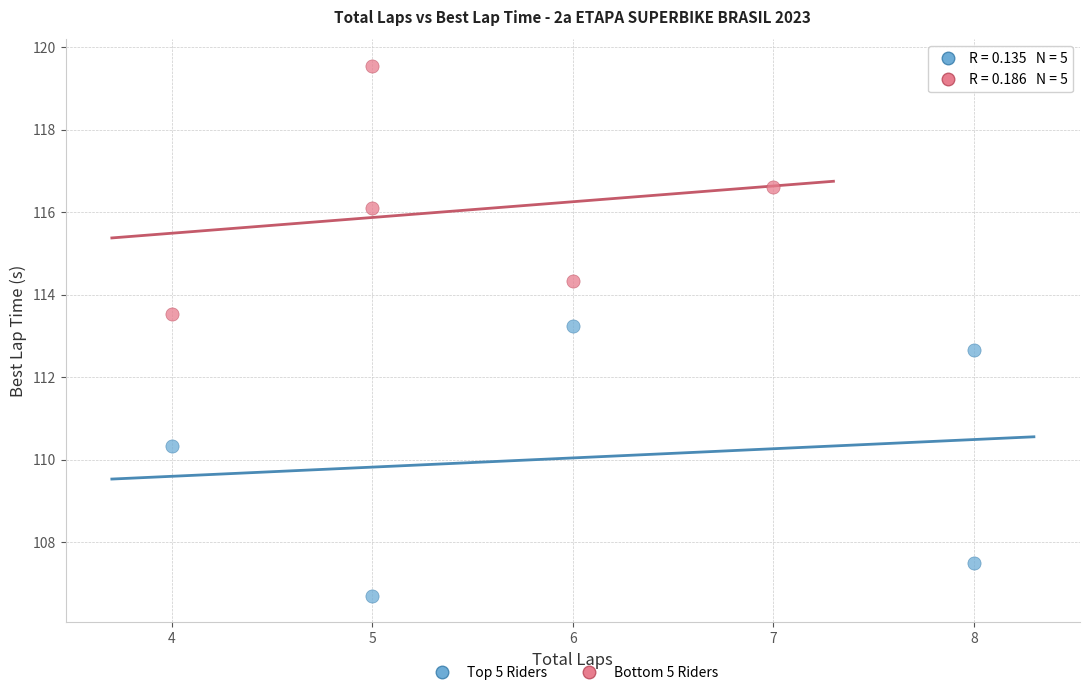

What are all the series names shown in the legend?

Top 5 Riders, Bottom 5 Riders